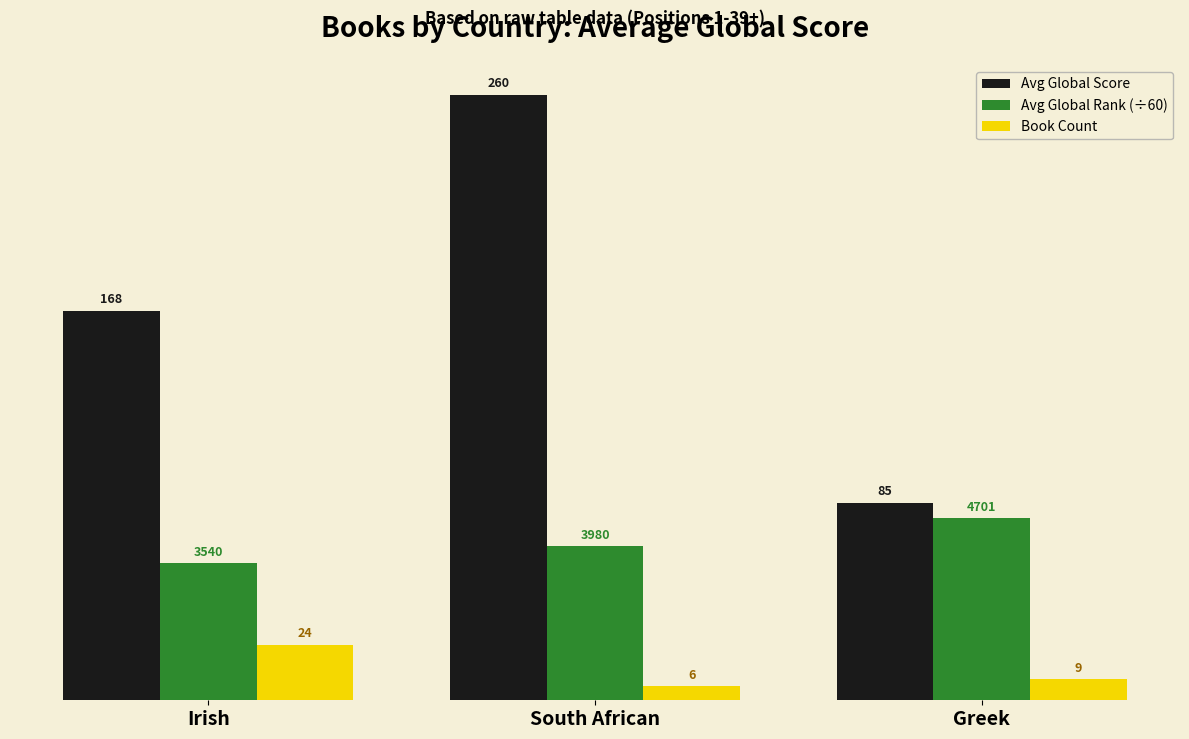

Which series has the largest range (max minus min)?

Avg Global Score